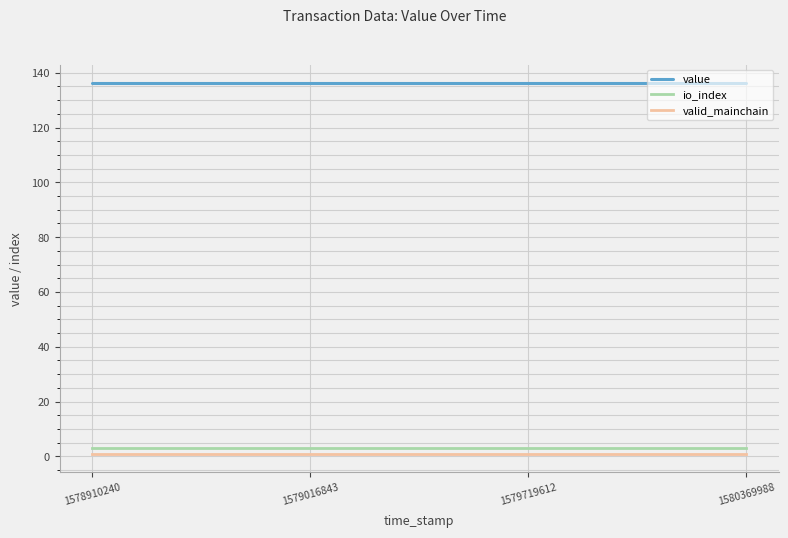

Is the value of value at 1580369988 greater than the value of valid_mainchain at 1580369988?

Yes